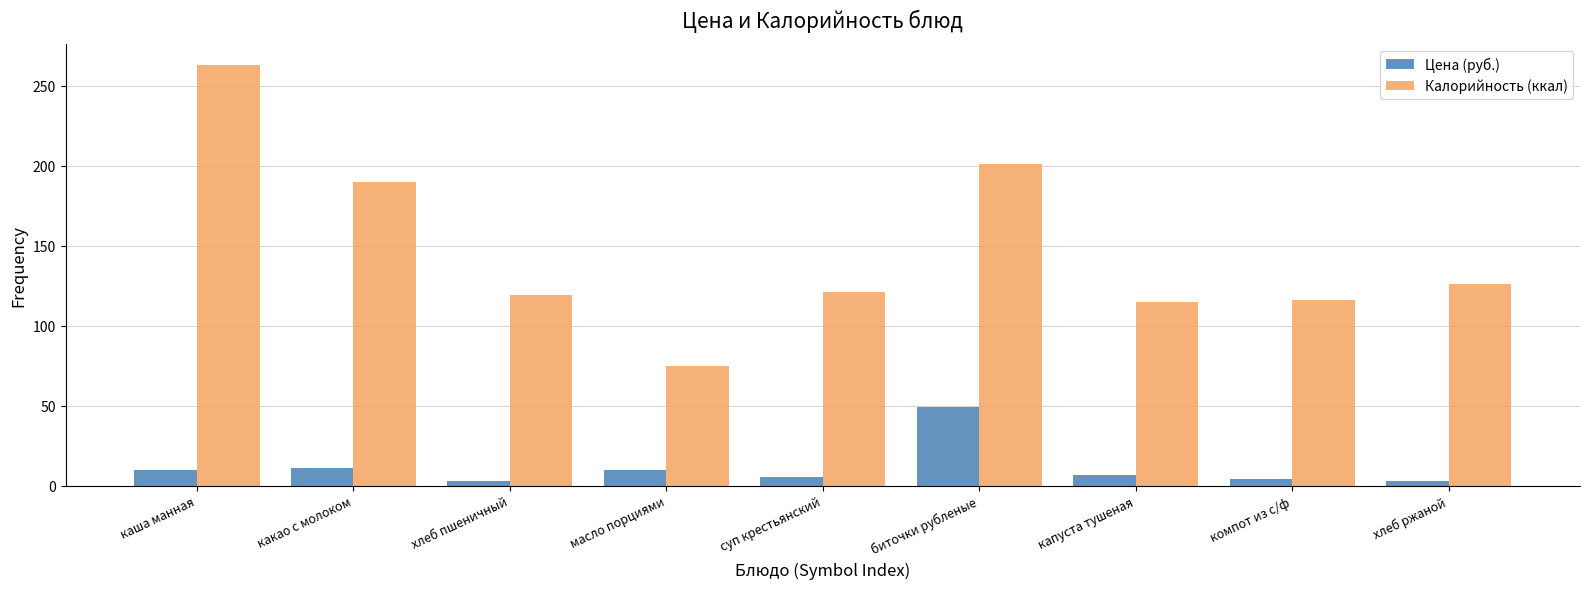

What is the highest value of the Цена (руб.) series?

49.2